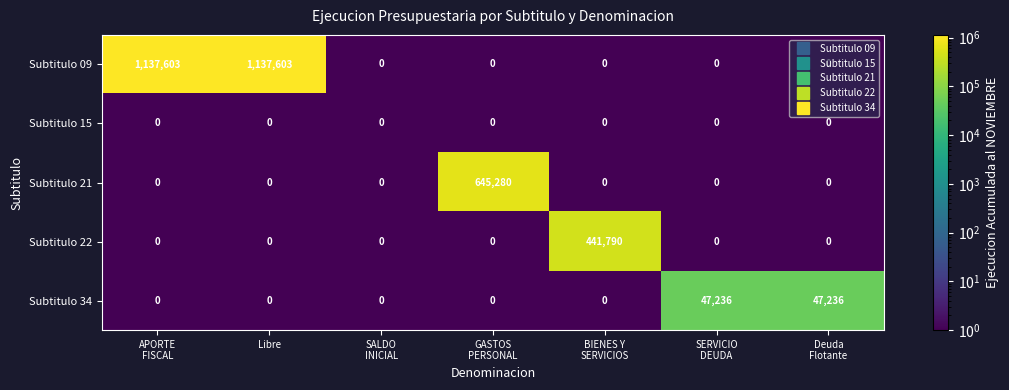

What is the average value of the Subtitulo 21 series?

92183